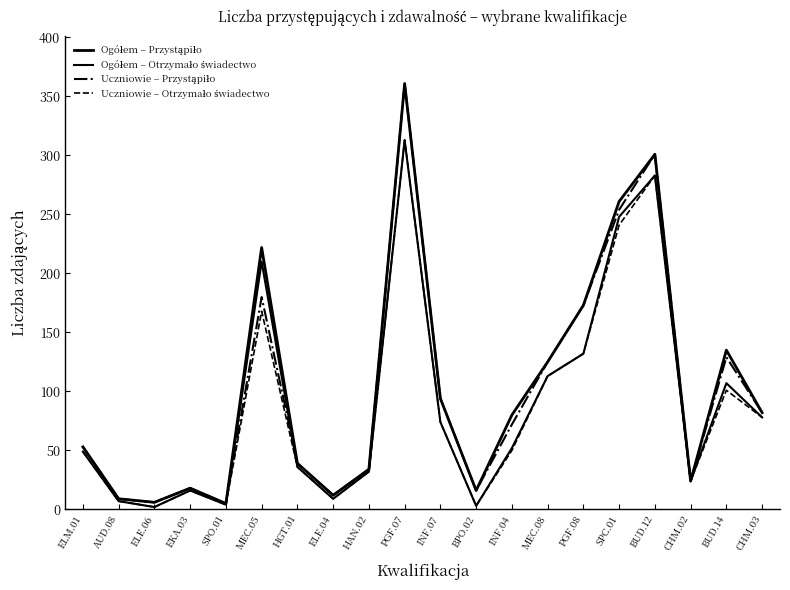

What is the difference between the Uczniowie – Otrzymało świadectwo values at SPO.01 and AUD.08?

3